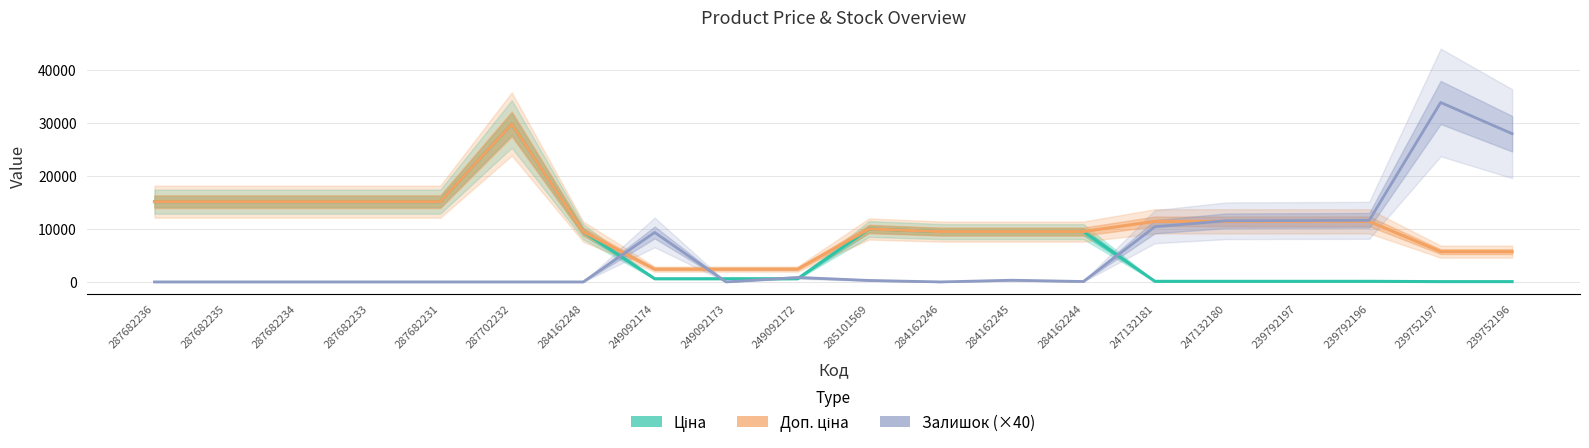

List the labels in order of Ціна value, largest first.

287702232, 287682236, 287682235, 287682234, 287682233, 287682231, 285101569, 284162248, 284162246, 284162245, 284162244, 249092174, 249092173, 249092172, 247132181, 247132180, 239792197, 239792196, 239752197, 239752196